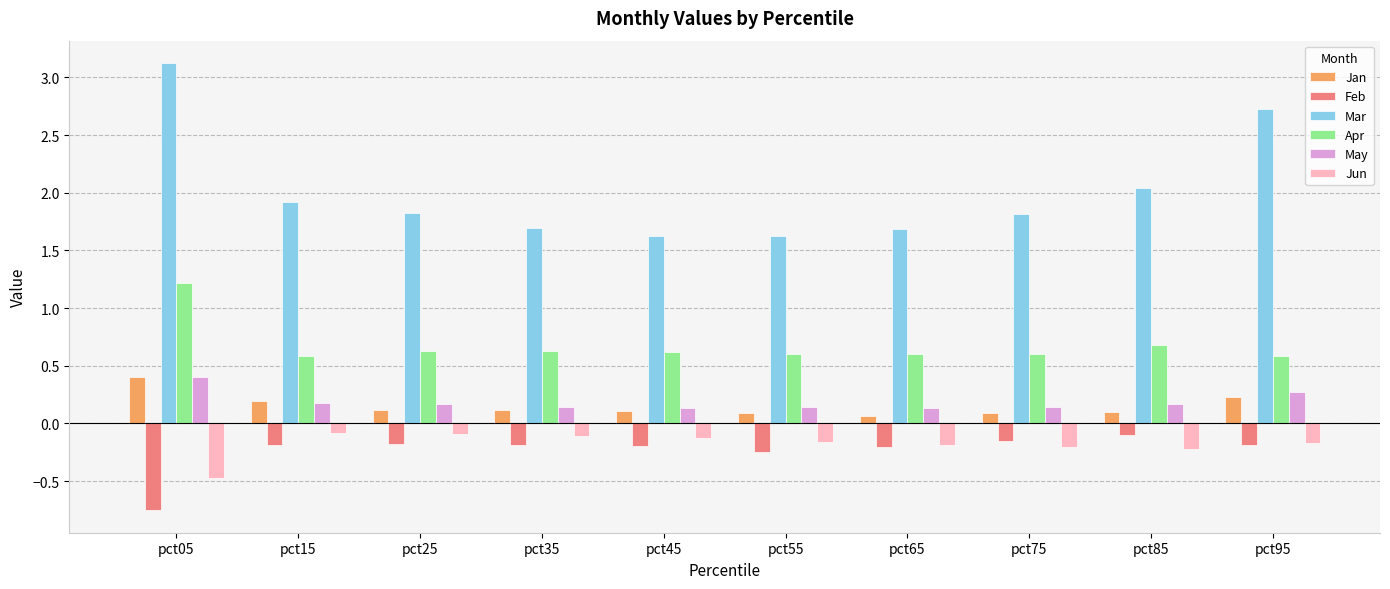

How many bars are there in total?

60